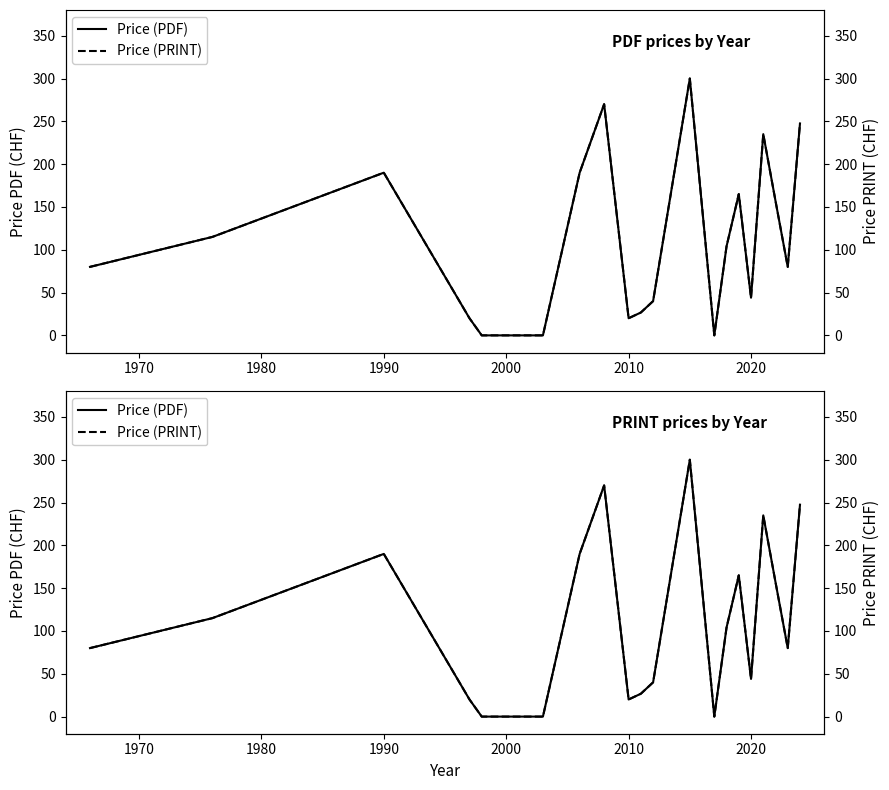

Reading left to right, transcribe all the data shown in this chart.

Price (PDF): 80.0	115.0	190.0	20.0	0.0	0.0	0.0	0.0	190.0	270.0	20.0	26.7	40.0	300.0	0.0	104.0	165.0	44.0	235.0	157.0	80.0	247.5
Price (PRINT): 80.0	115.0	190.0	20.0	0.0	0.0	0.0	0.0	190.0	270.0	20.0	26.7	40.0	300.0	0.0	104.0	165.0	44.0	235.0	157.0	80.0	247.5